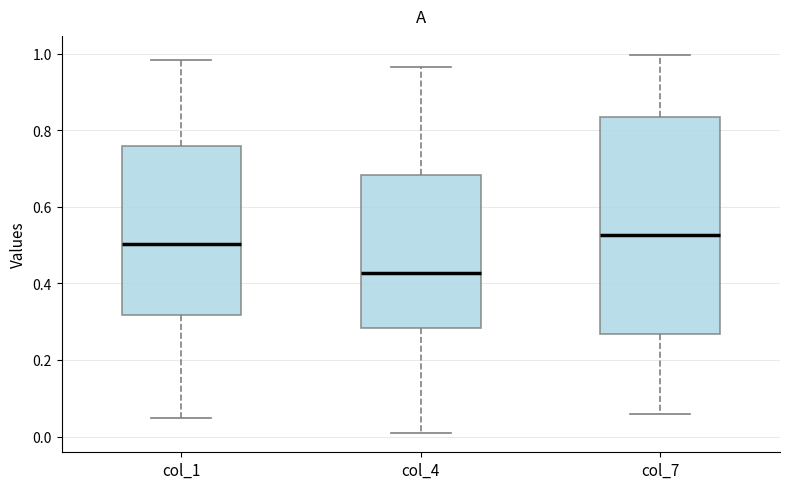

Comparing the boxes themselves (not the whiskers), which one is the tallest?

col_7